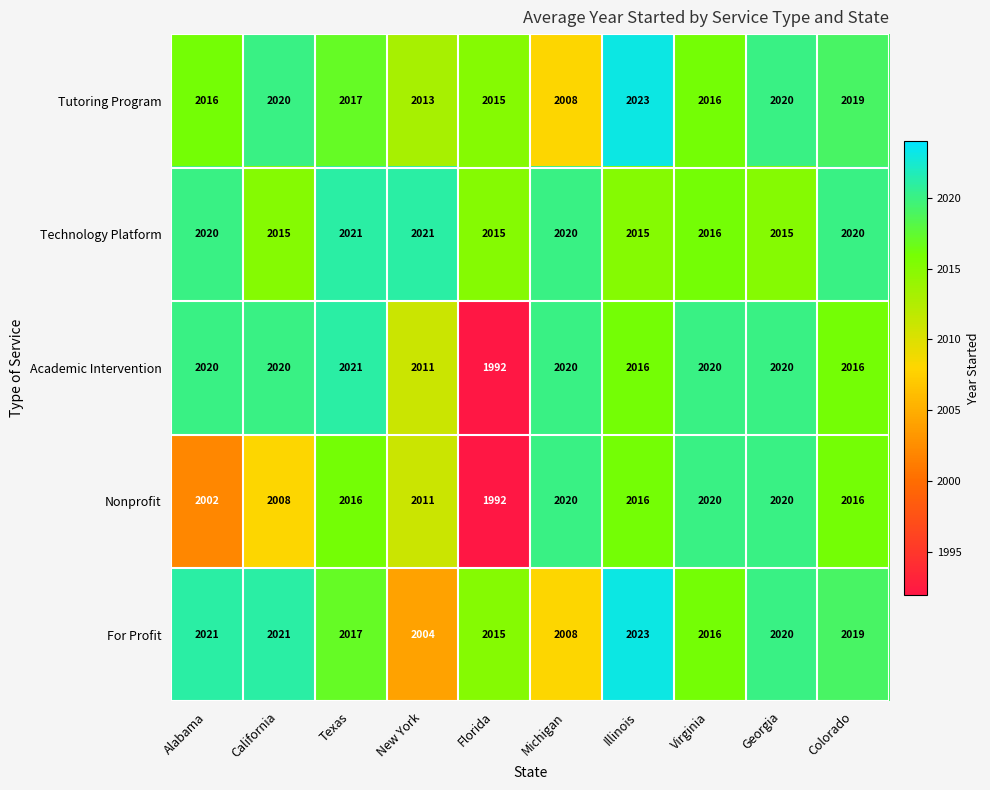

What is the greatest value displayed?

2023